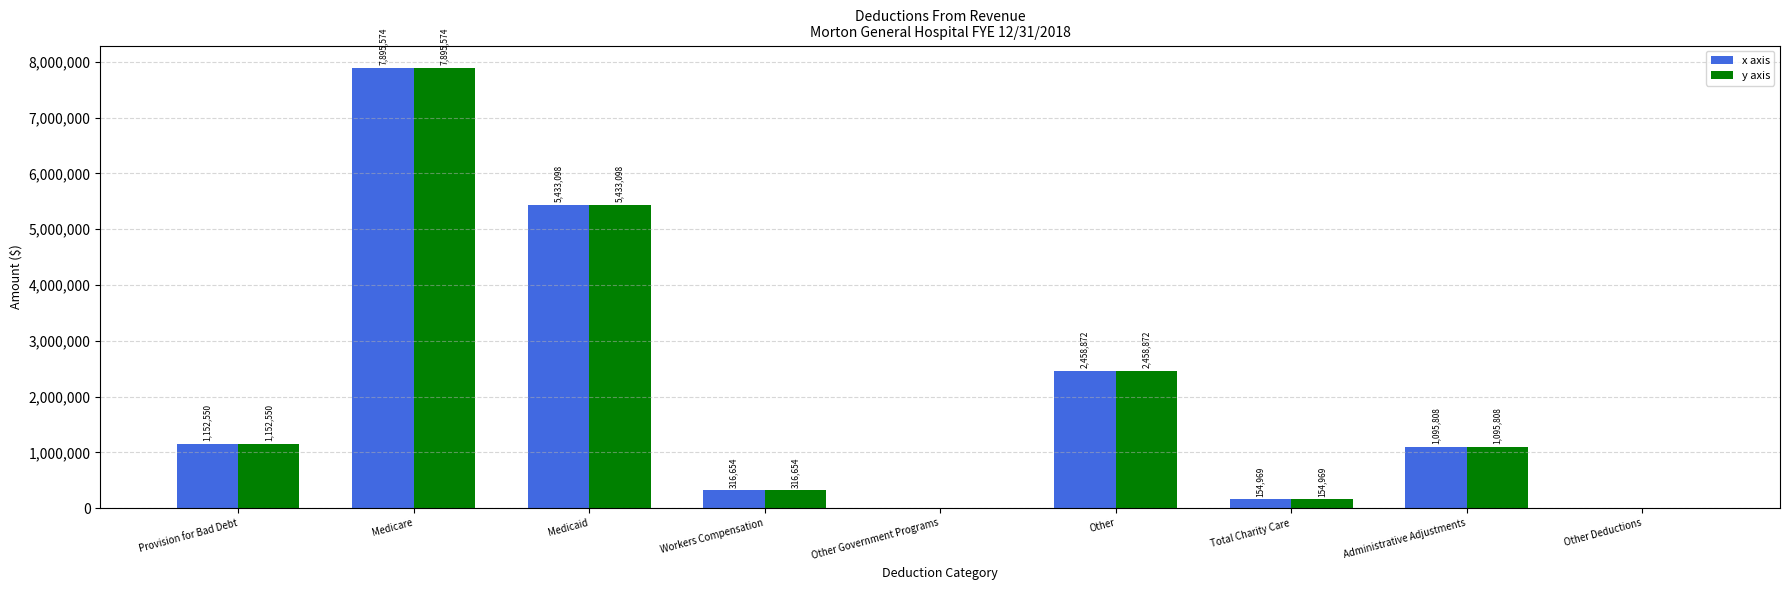

The value of x axis at Administrative Adjustments is 1095808. True or false?

True